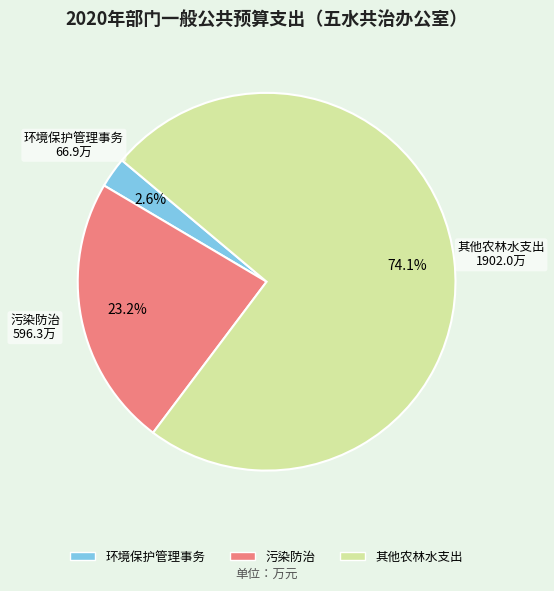

Which slice represents more than half of the pie?

其他农林水支出